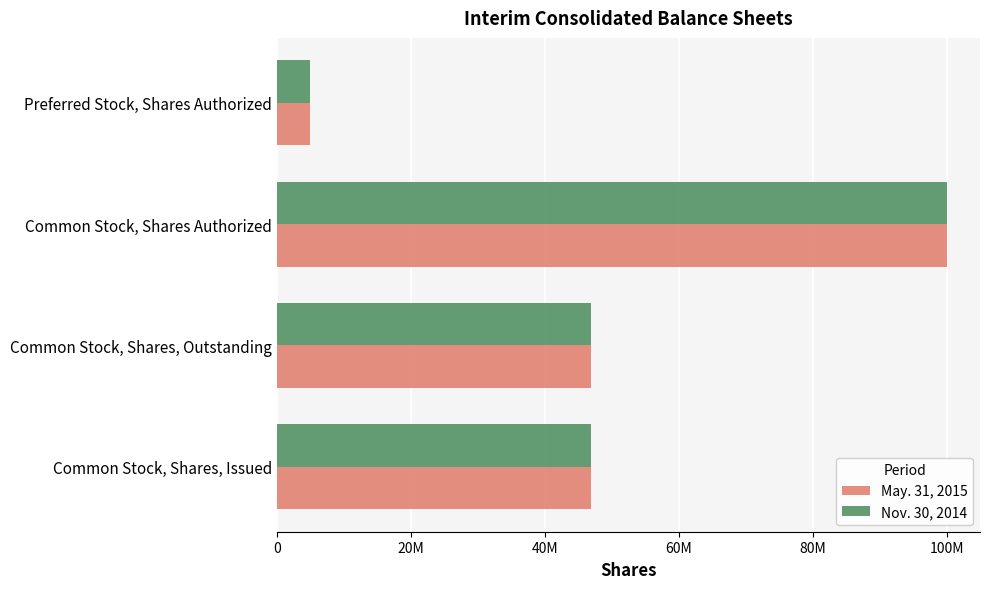

What are all the series names shown in the legend?

May. 31, 2015, Nov. 30, 2014